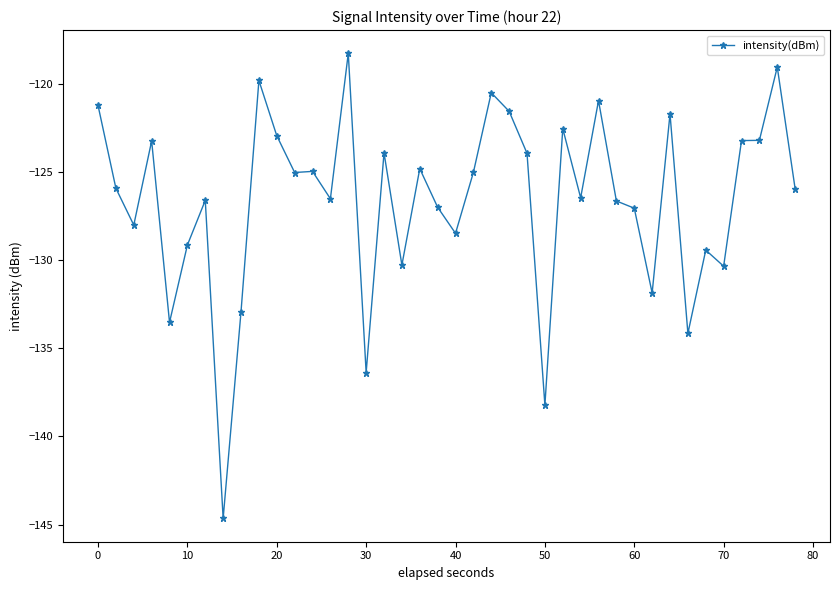

True or false: there are more than 1 points higher than both neighbors.

True